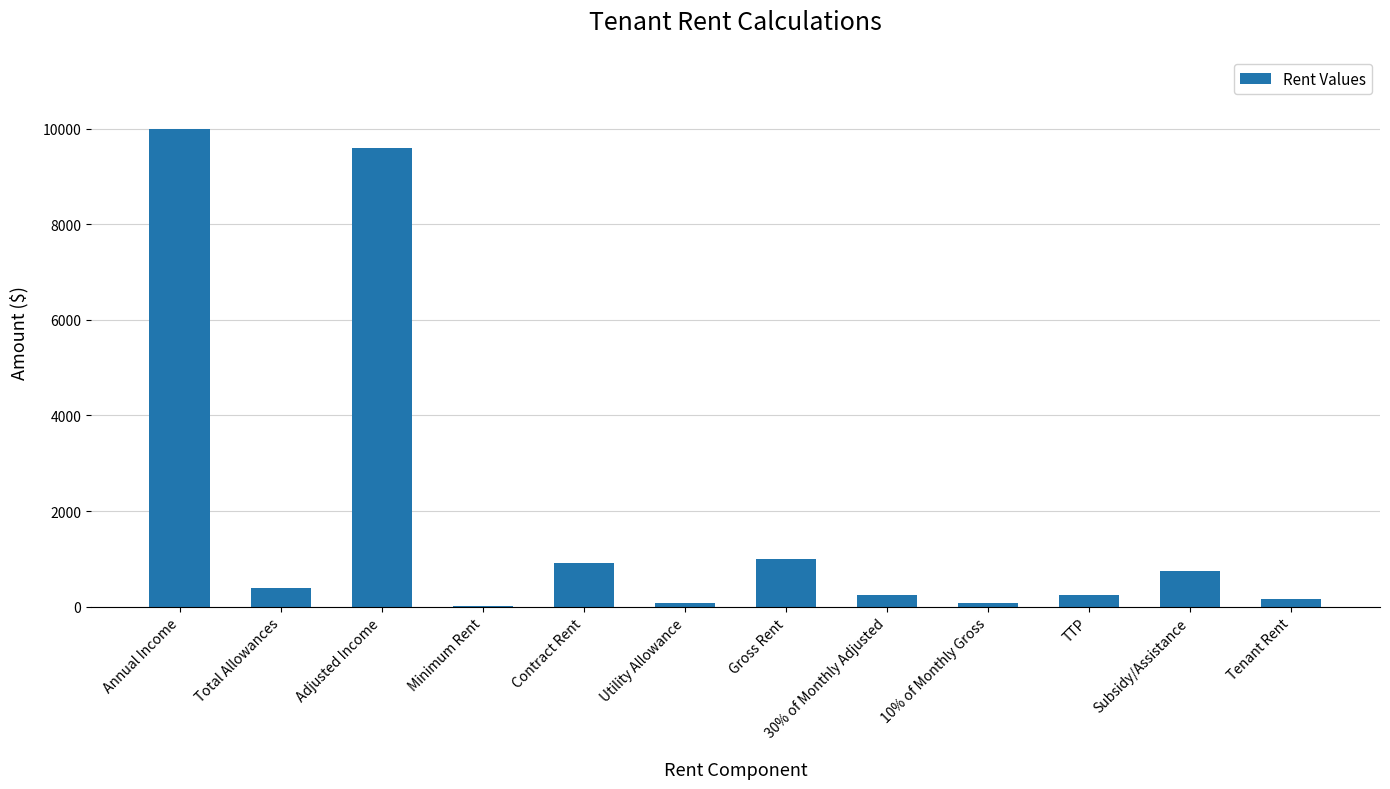

What is the ratio of the value at Annual Income to the value at 10% of Monthly Gross?

120.0